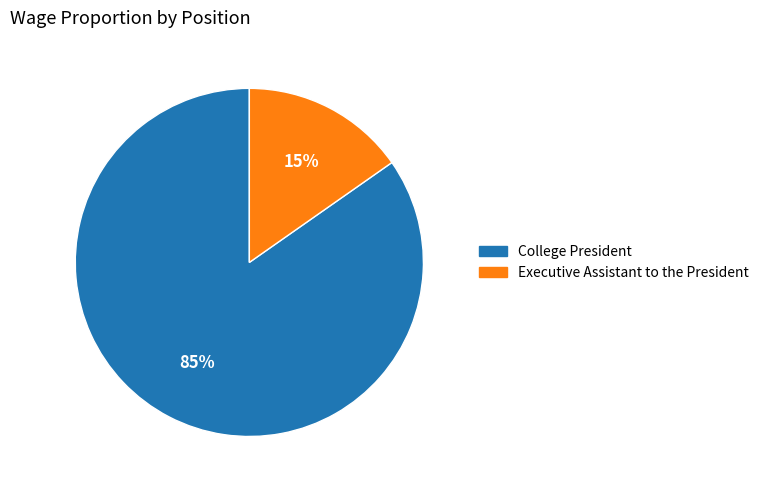

To the nearest percent, what portion does College President represent?

85%